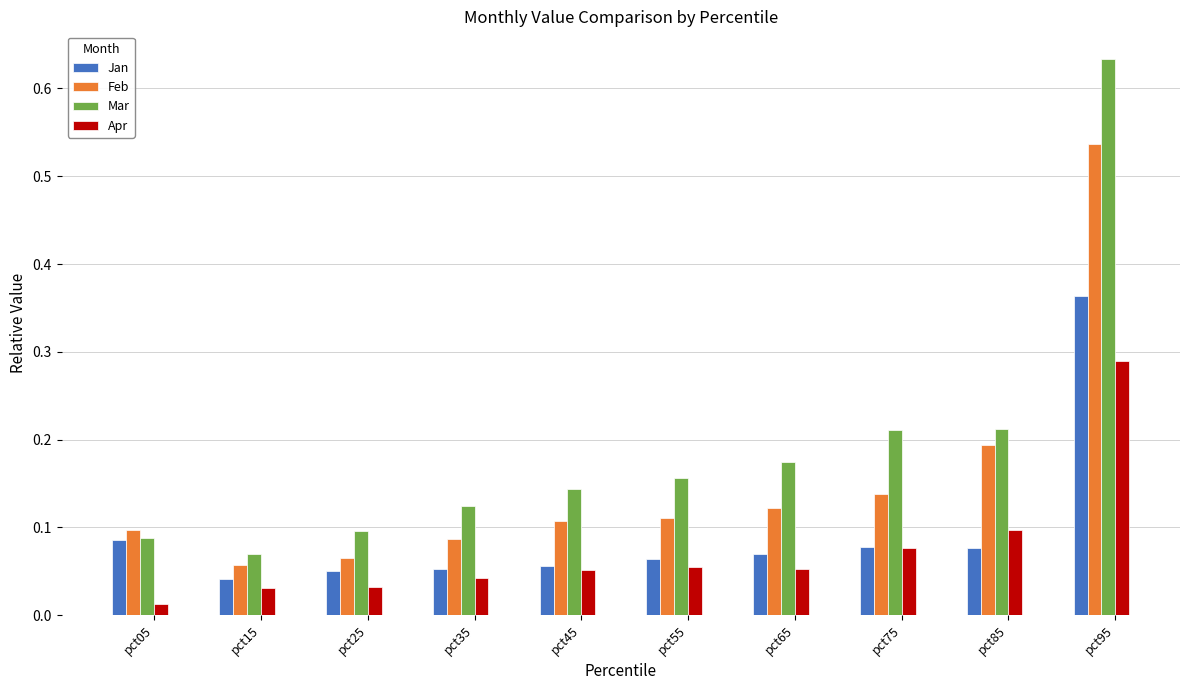

The value of Mar at pct45 is 0.1. True or false?

True